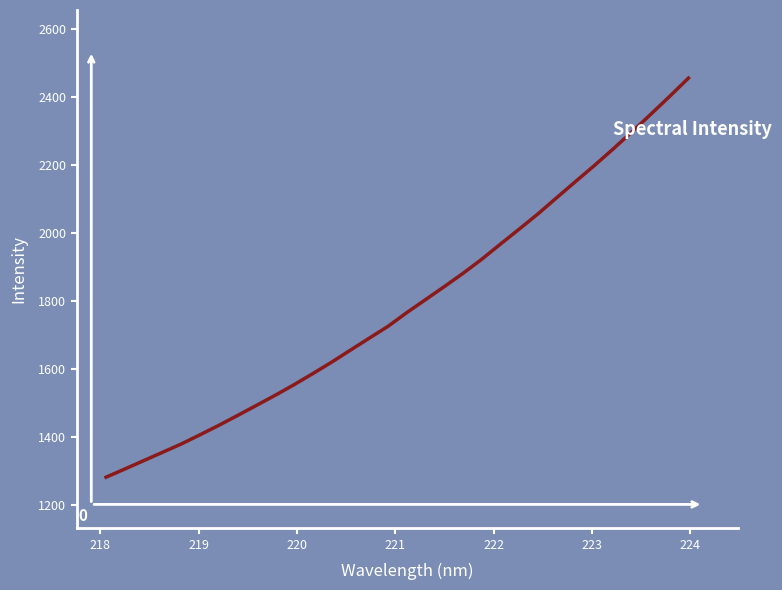

What is the difference between the maximum and minimum values?

1172.4